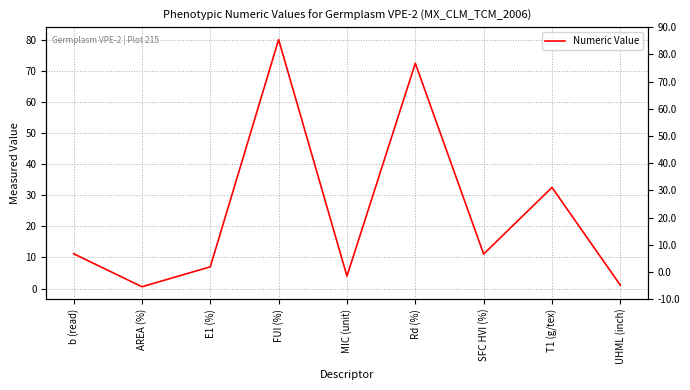

At which category does the chart reach its peak across all series?

FUI (%)